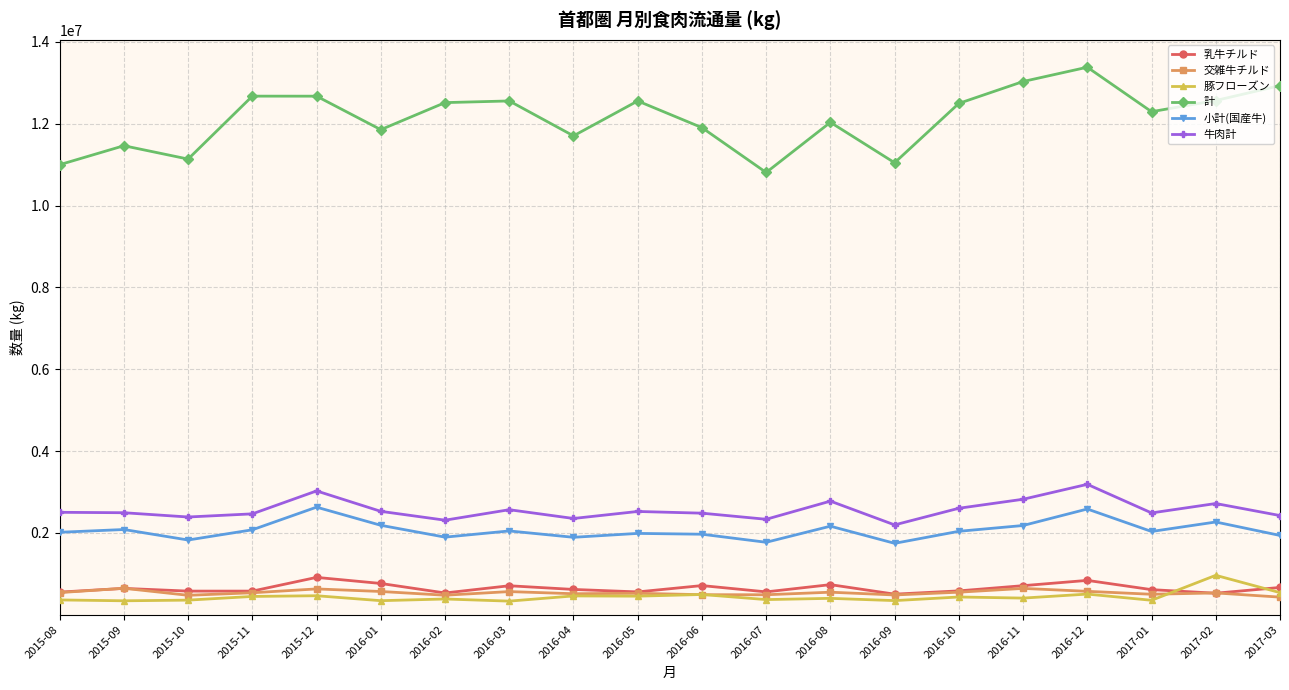

True or false: 計 has a value of 11906379.0 at 2016-06.

True